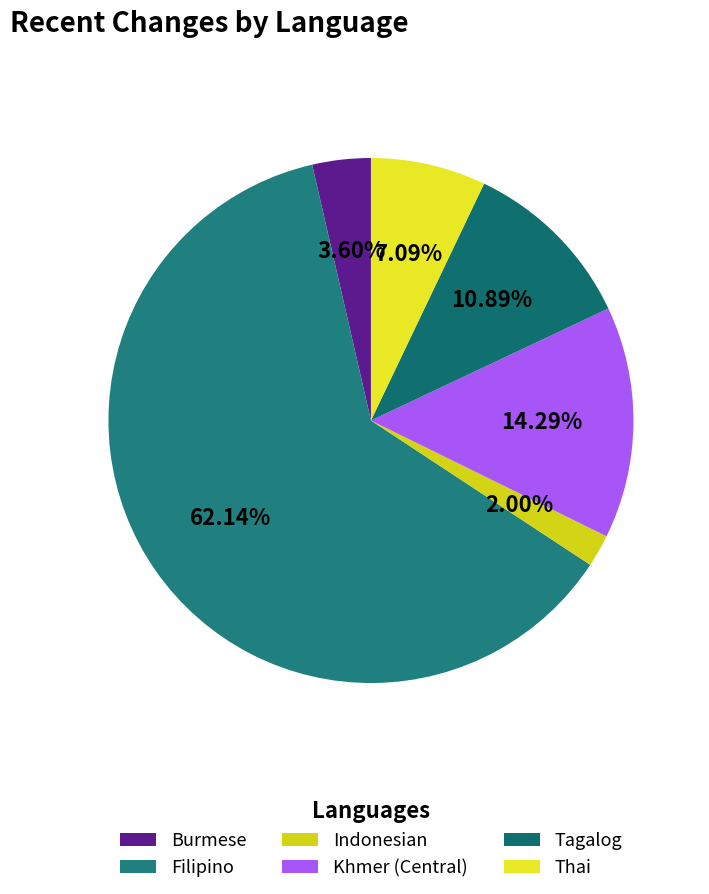

To the nearest percent, what is the combined percentage of Indonesian and Tagalog?

13%